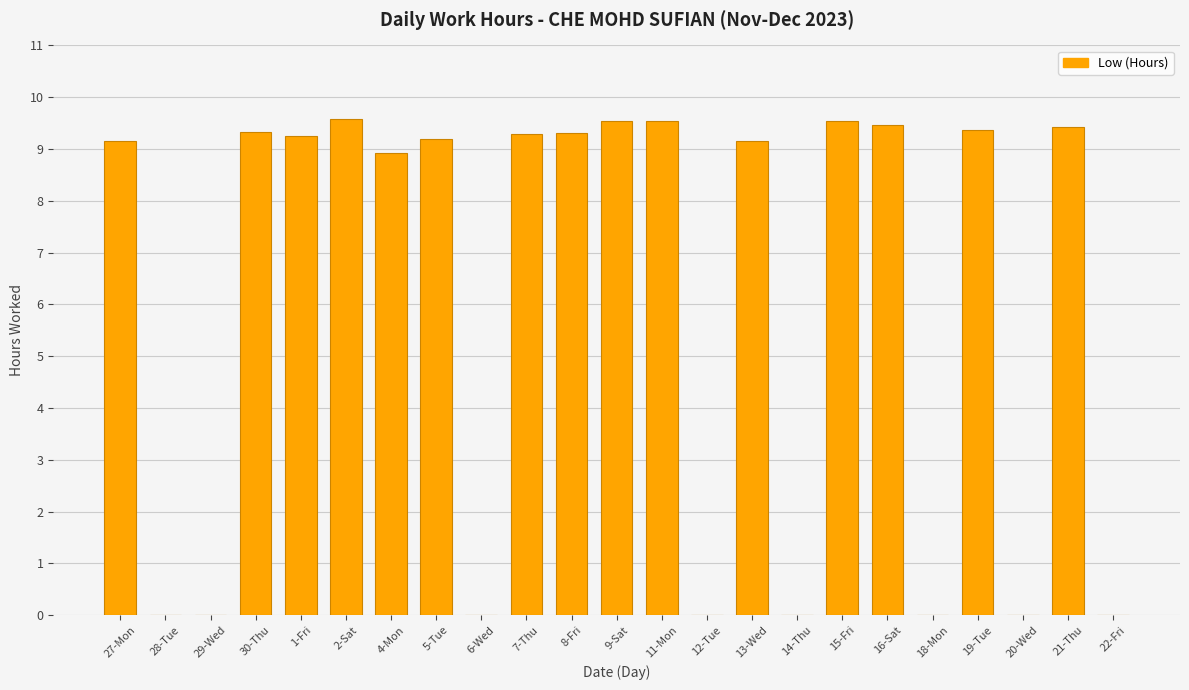

What is the sum of all values?

140.1